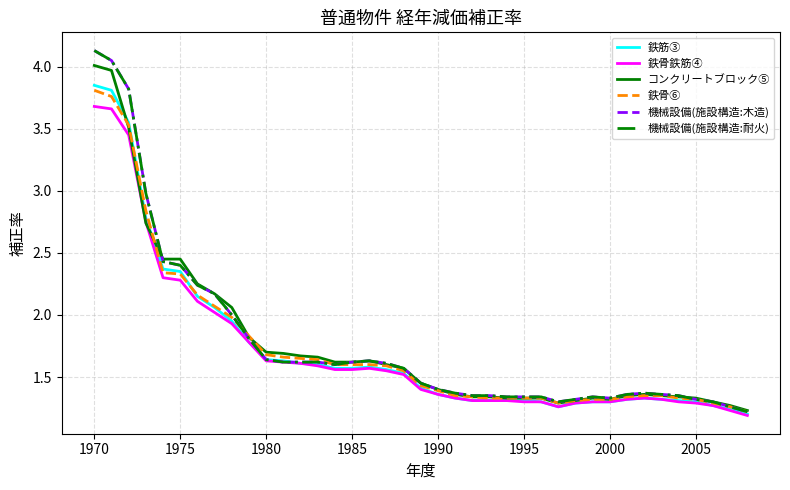

What is the maximum value for 鉄骨鉄筋④?

3.7